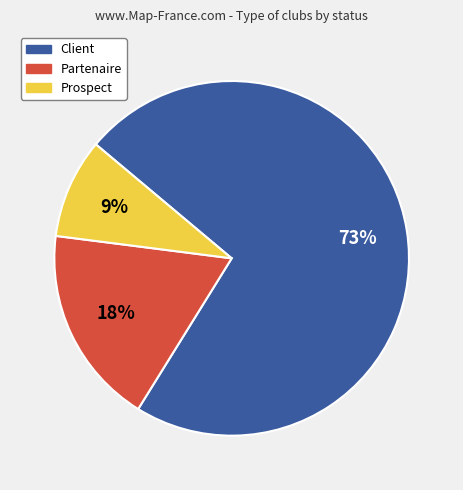

How many slices are in this pie chart?

3